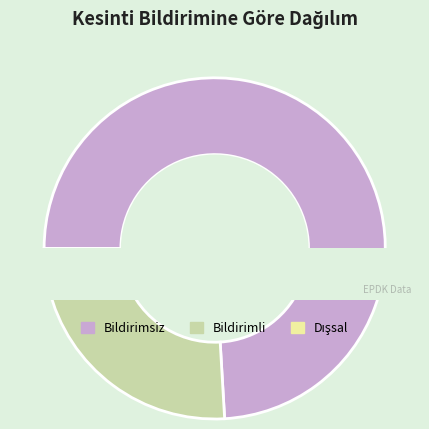

Is there any slice that represents more than half of the pie?

Yes